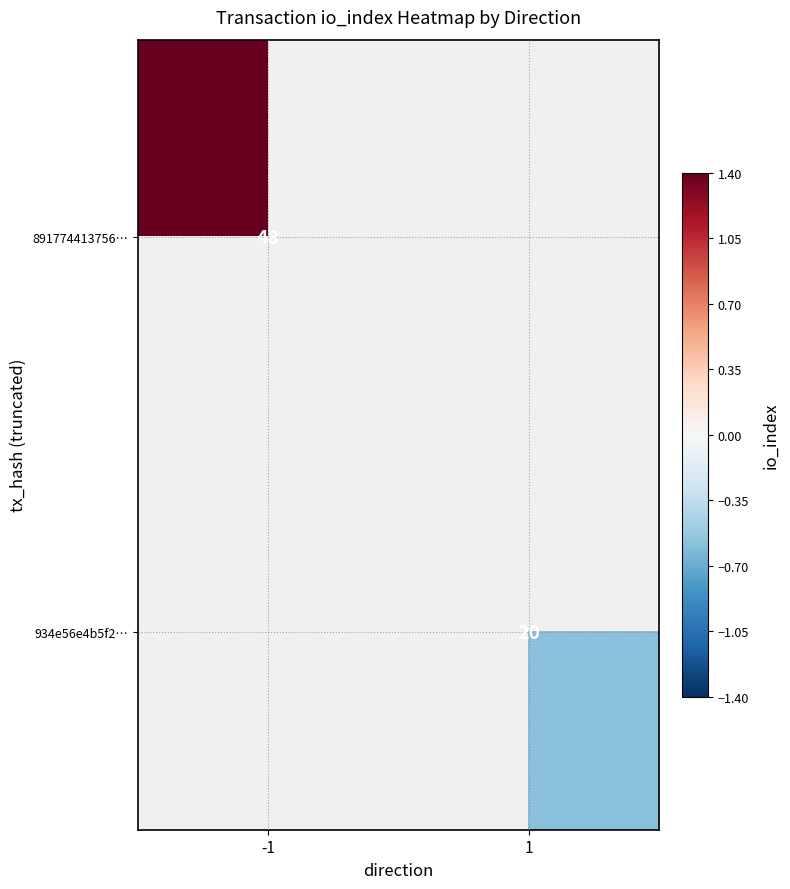

Between 1 and -1, which is larger?

-1